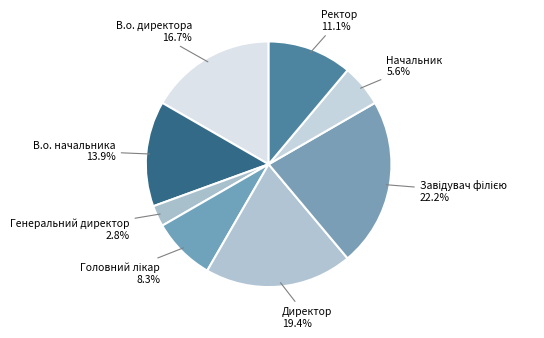

How many slices are in this pie chart?

8